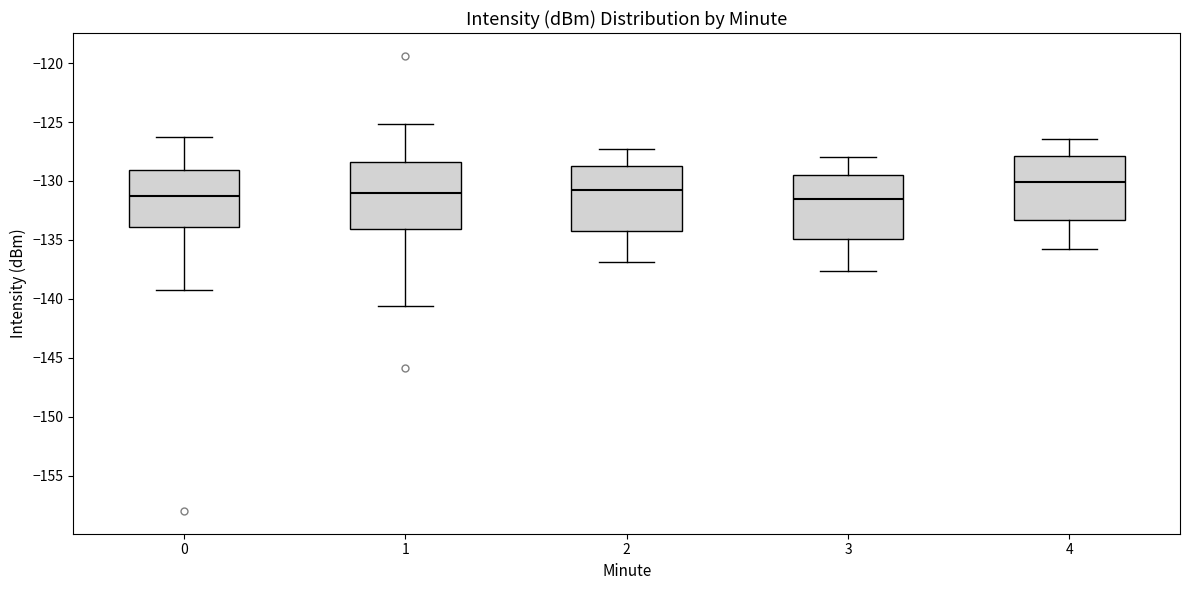

Reading left to right, read every box against the y-axis: the position of its median line, the range the box covers, and the ends of its whiskers. The values are not printed on the chart, so give them approximately, as read against the axis.

0: median -131.0, box -134.0 to -129.0, whiskers -139.0 to -126.0
1: median -131.0, box -134.0 to -128.5, whiskers -140.5 to -125.0
2: median -131.0, box -134.0 to -128.5, whiskers -137.0 to -127.5
3: median -131.5, box -135.0 to -129.5, whiskers -137.5 to -128.0
4: median -130.0, box -133.5 to -128.0, whiskers -136.0 to -126.5